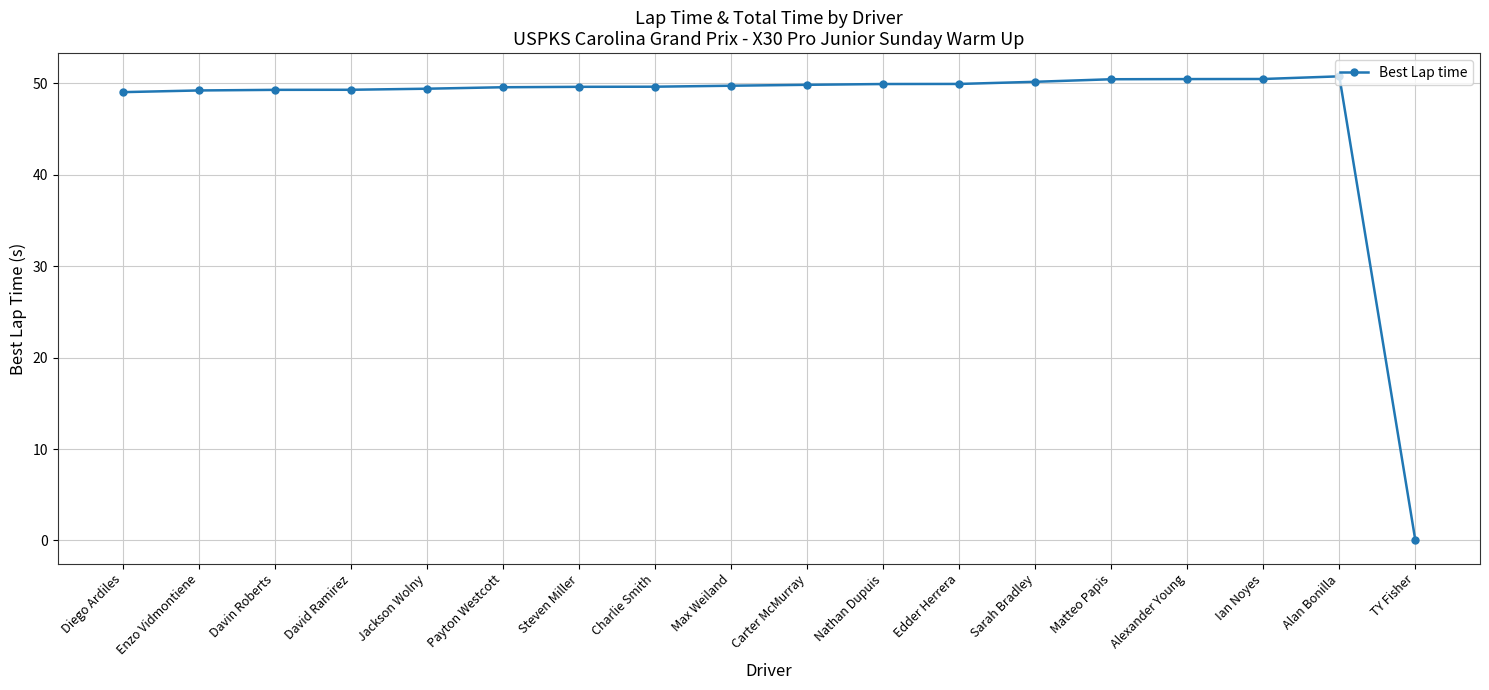

Is it true that the value at Davin Roberts is 24.5?

False